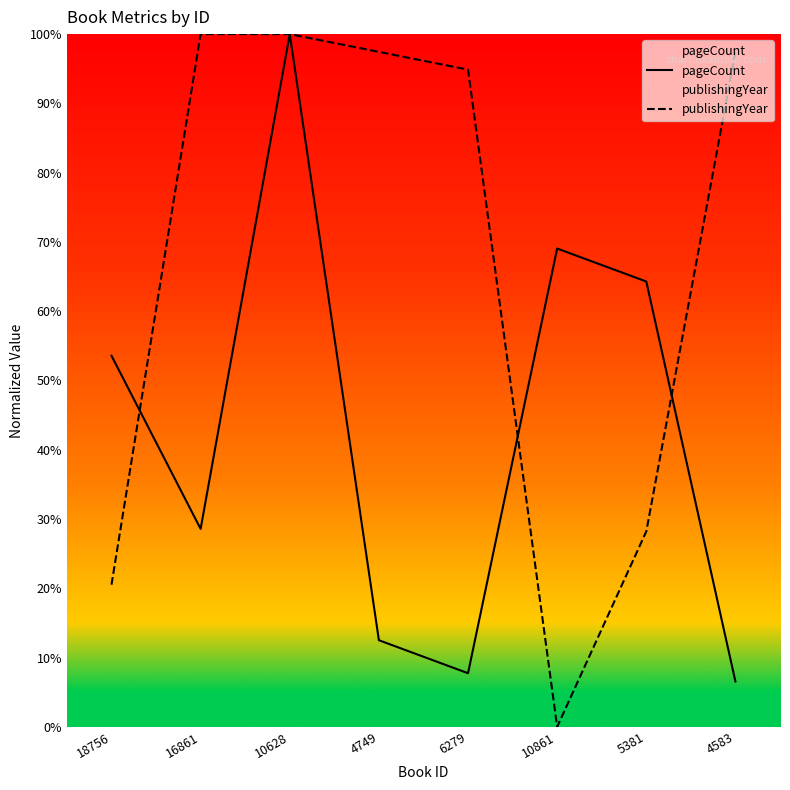

Is this an area chart (filled region under the line)?

No